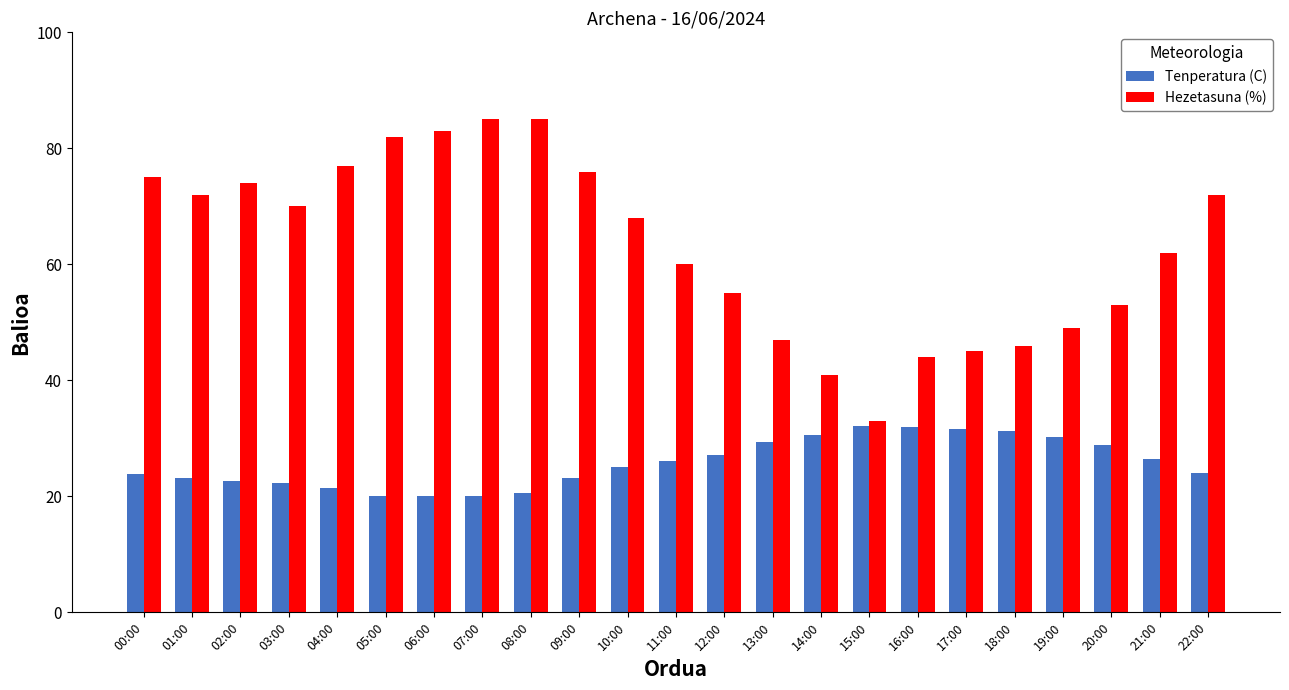

At which label is Hezetasuna (%) closest to 59?

11:00